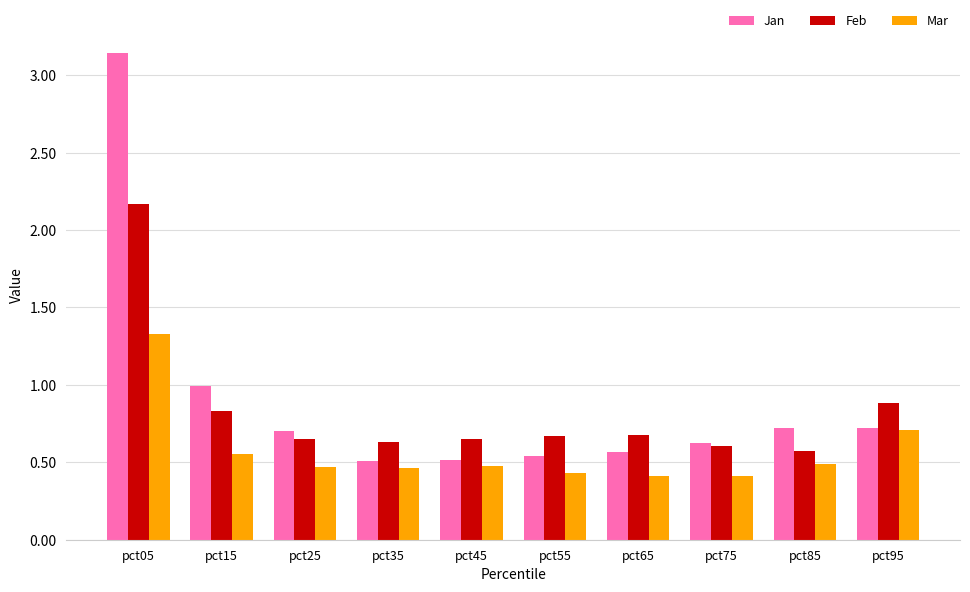

Which category has the highest value in the Mar series?

pct05